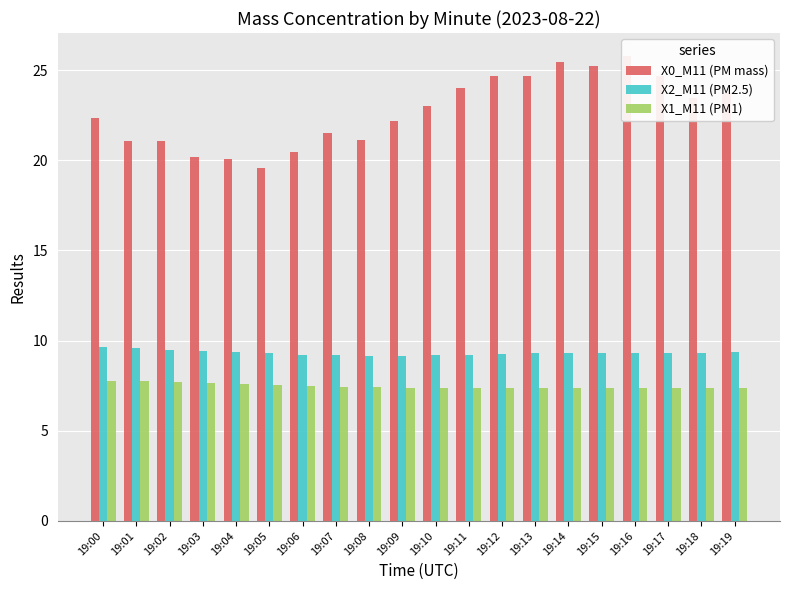

Rank the series by their maximum value, from lowest to highest.

X1_M11 (PM1), X2_M11 (PM2.5), X0_M11 (PM mass)